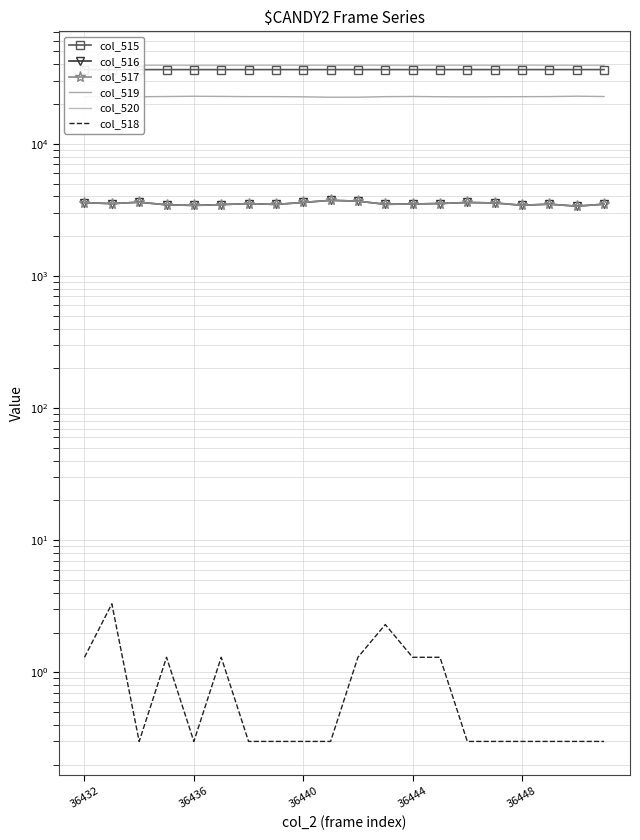

What position from the right is 6?

14